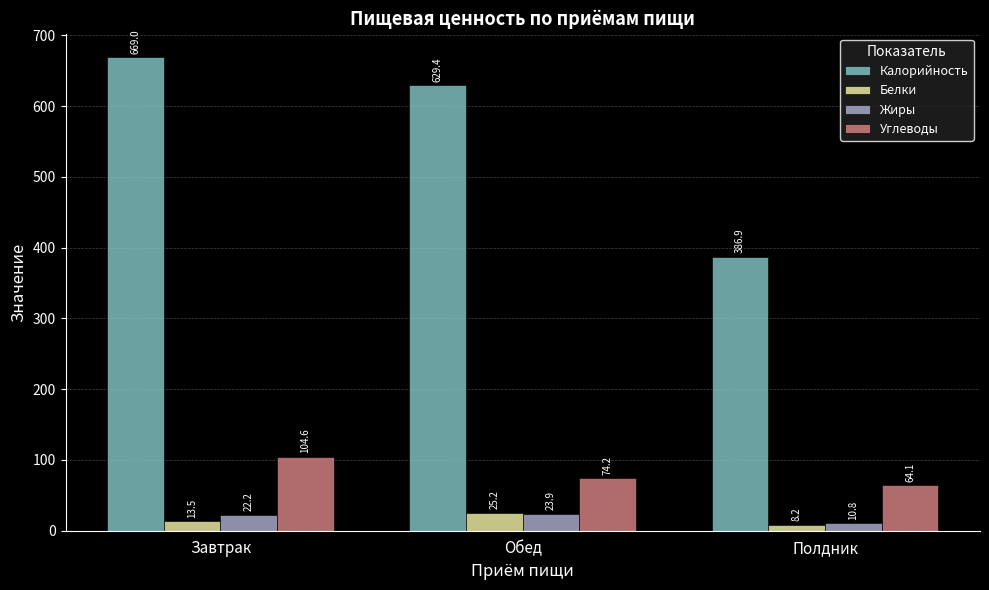

Which category has the highest value in the Калорийность series?

Завтрак